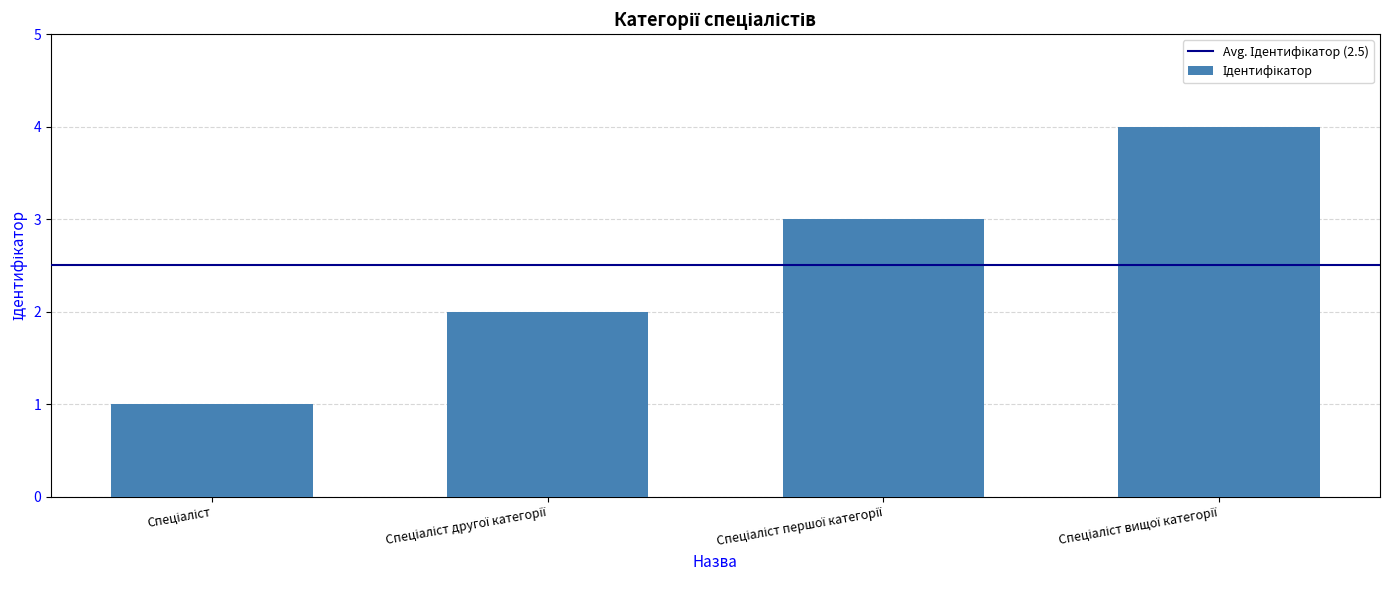

What is the greatest value displayed?

4